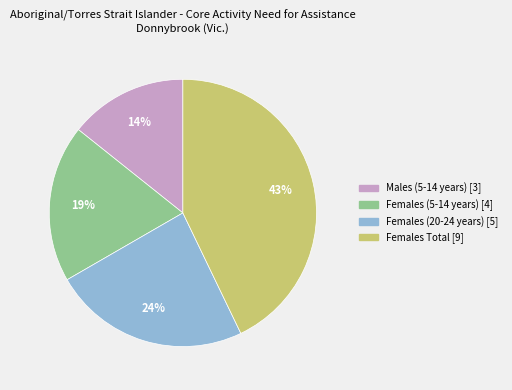

Which slice is the largest?

Females Total